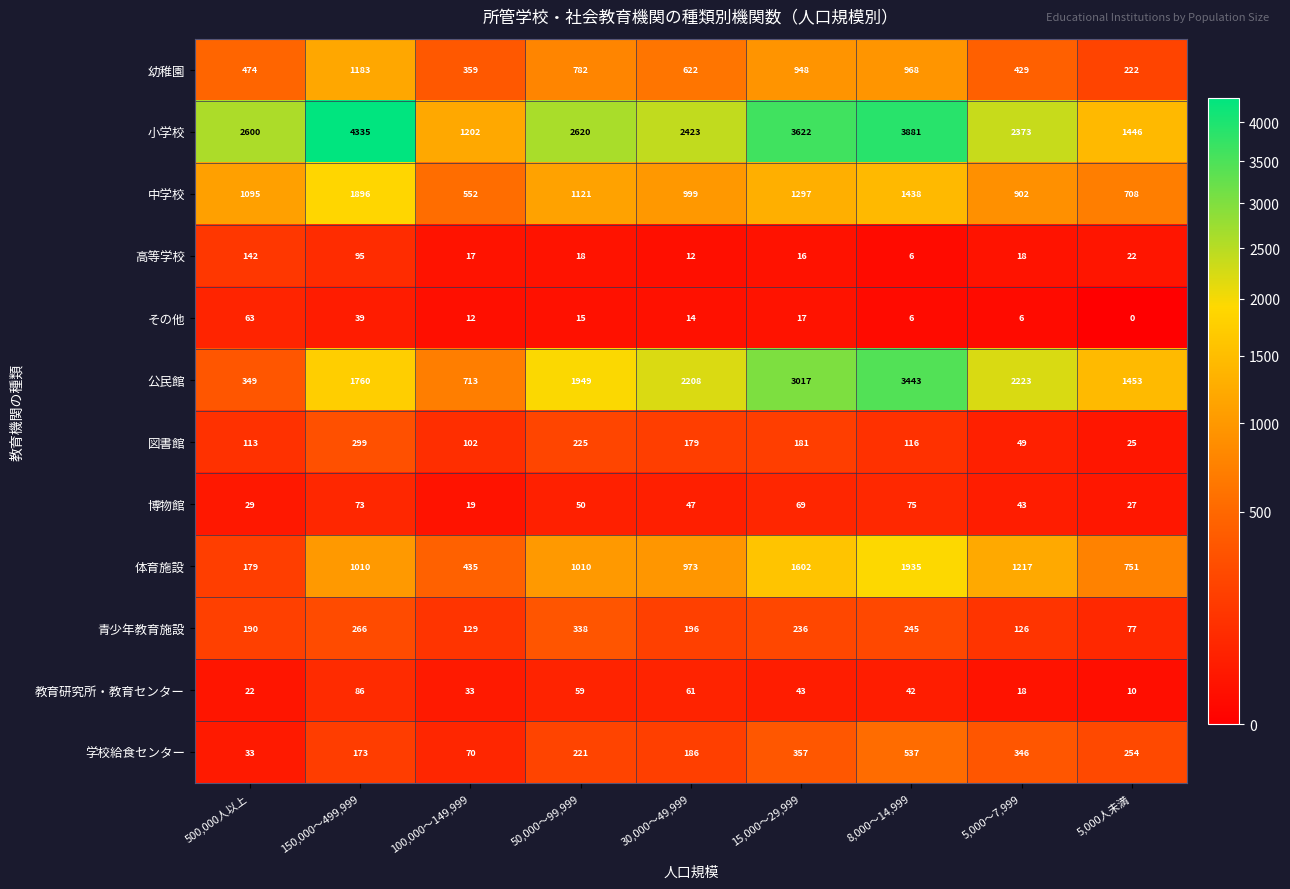

Rank the series by their maximum value, from lowest to highest.

その他, 博物館, 教育研究所・教育センター, 高等学校, 図書館, 青少年教育施設, 学校給食センター, 幼稚園, 中学校, 体育施設, 公民館, 小学校